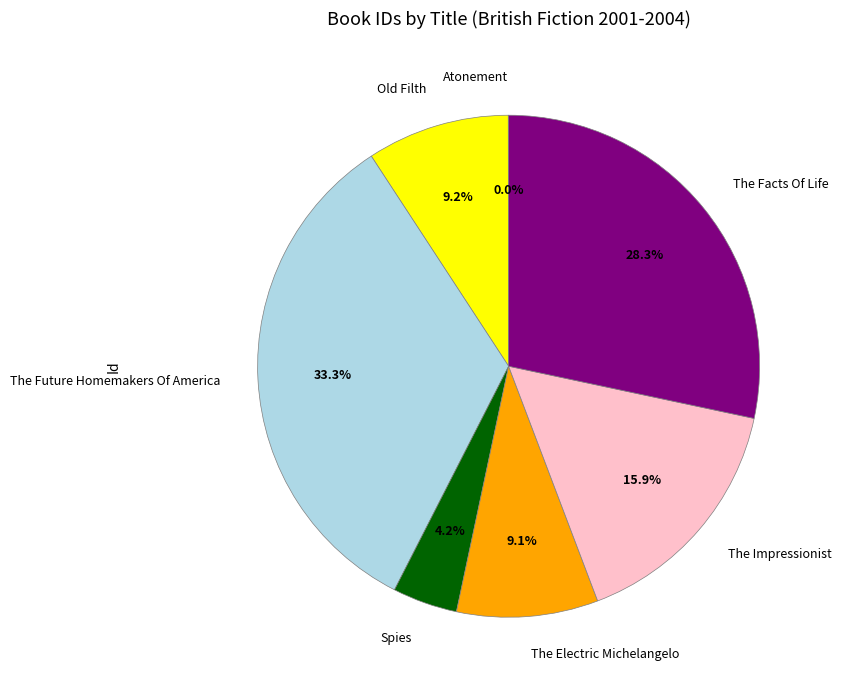

What is the largest slice in the pie chart?

The Future Homemakers Of America